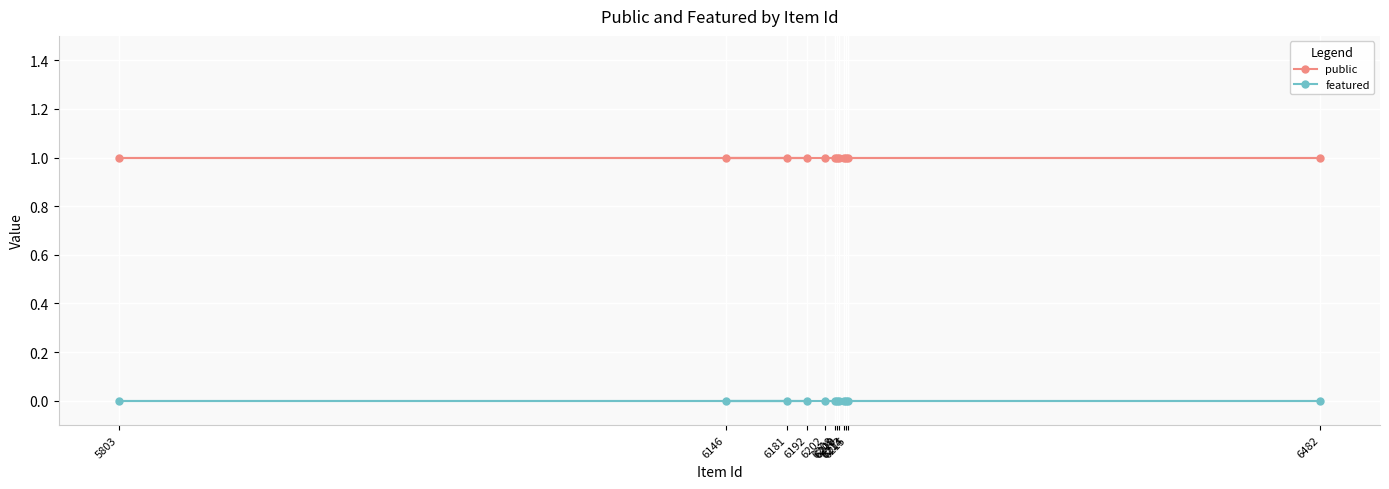

The value of public at 6215 is 1. True or false?

True